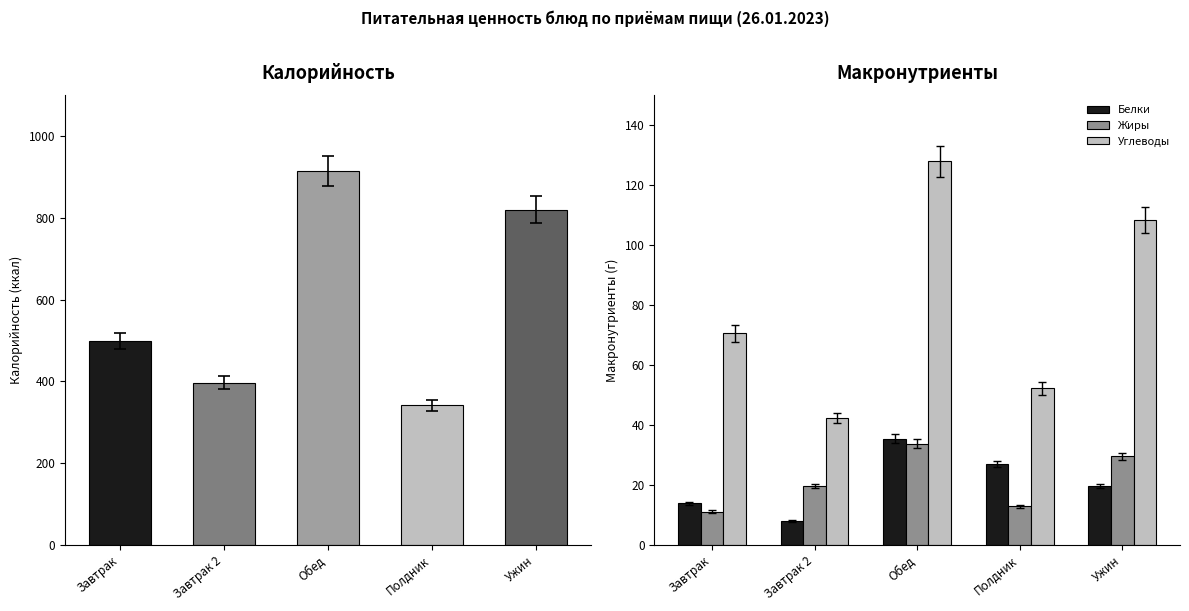

Which series has the widest spread of values?

Углеводы